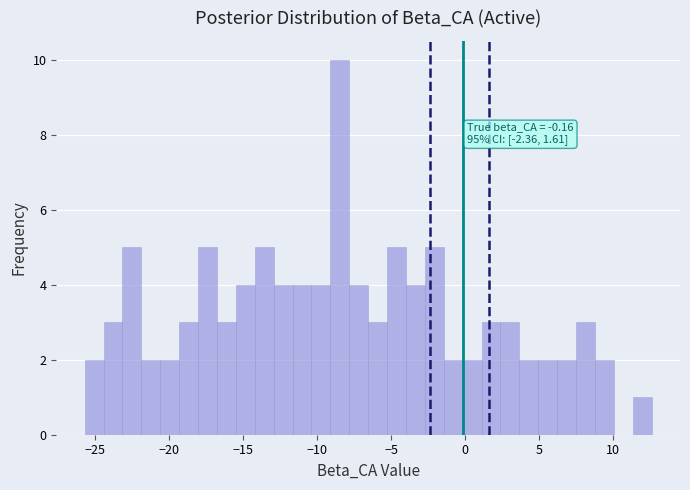

Around what value on the x-axis is the tallest bar? Give the approximate position of its centre, as read against the axis.

-8.5